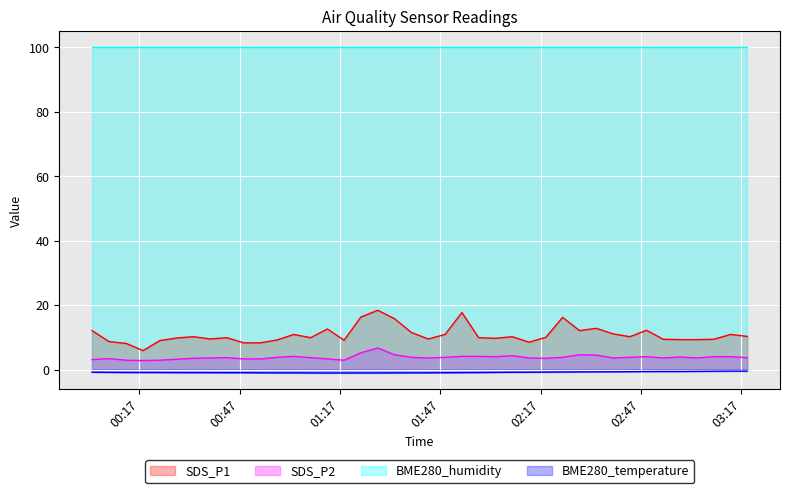

True or false: BME280_temperature and SDS_P1 cross at least once.

False